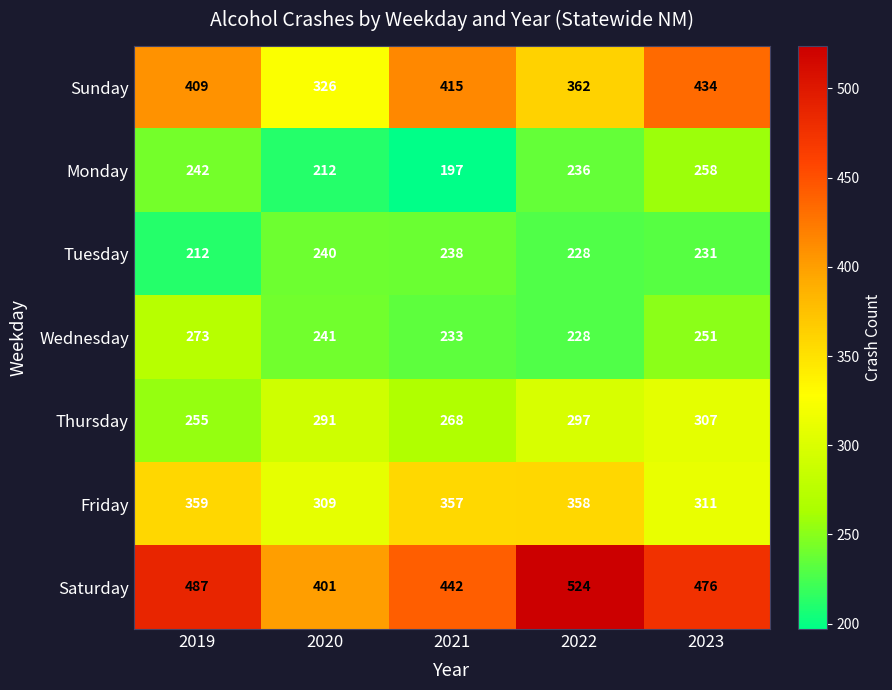

Count the number of data series in this chart.

7